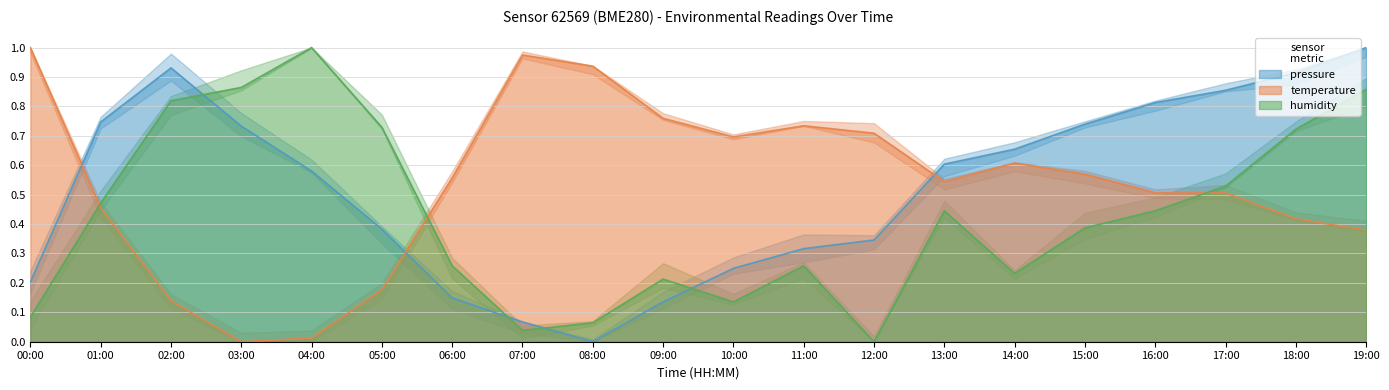

What are all the series names shown in the legend?

pressure, temperature, humidity